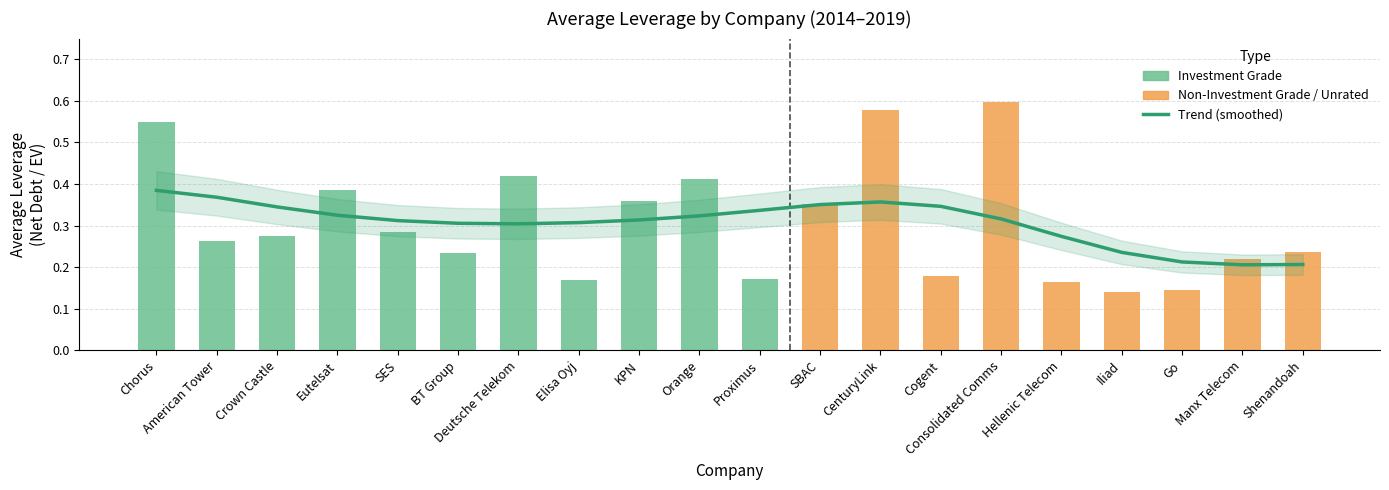

What is the label of the 4th bar from the right?

Elisa Oyj